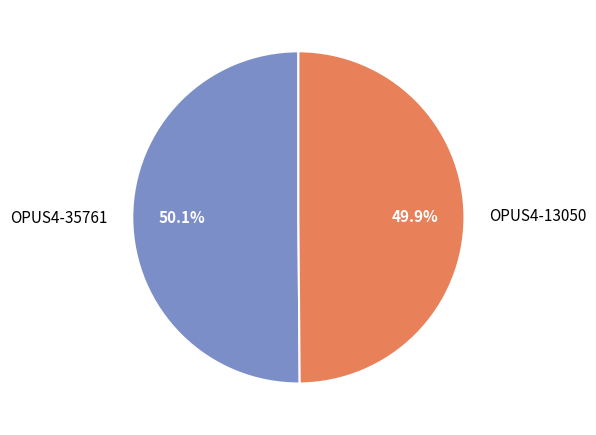

The OPUS4-35761 slice represents 62% of the pie. True or false?

False